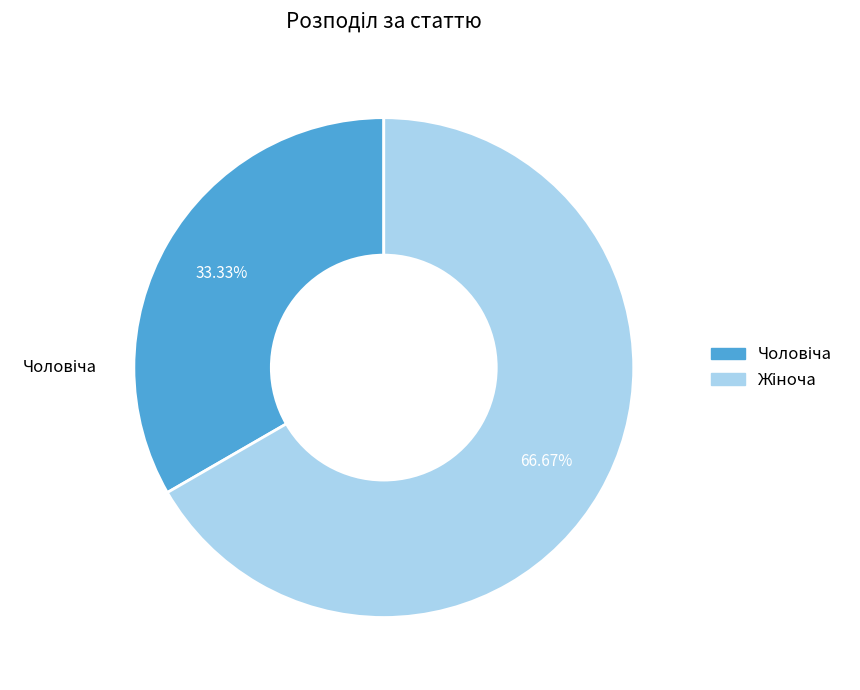

Is there a majority slice in this chart?

Yes